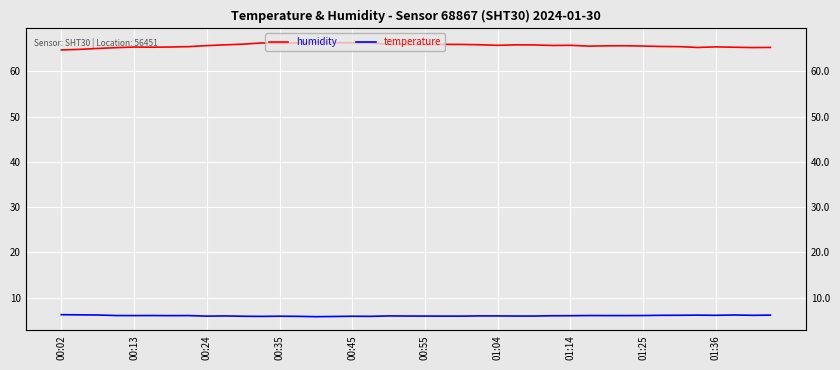

Which series has the largest range (max minus min)?

humidity